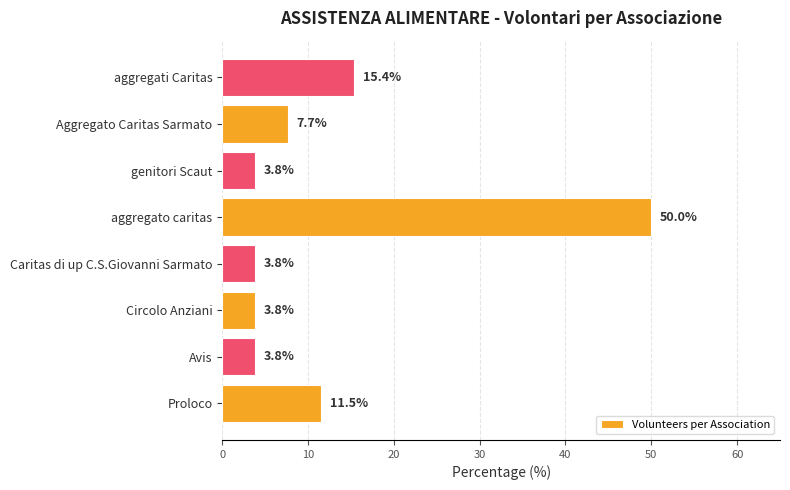

What is the difference between the maximum and second lowest values?

46.2